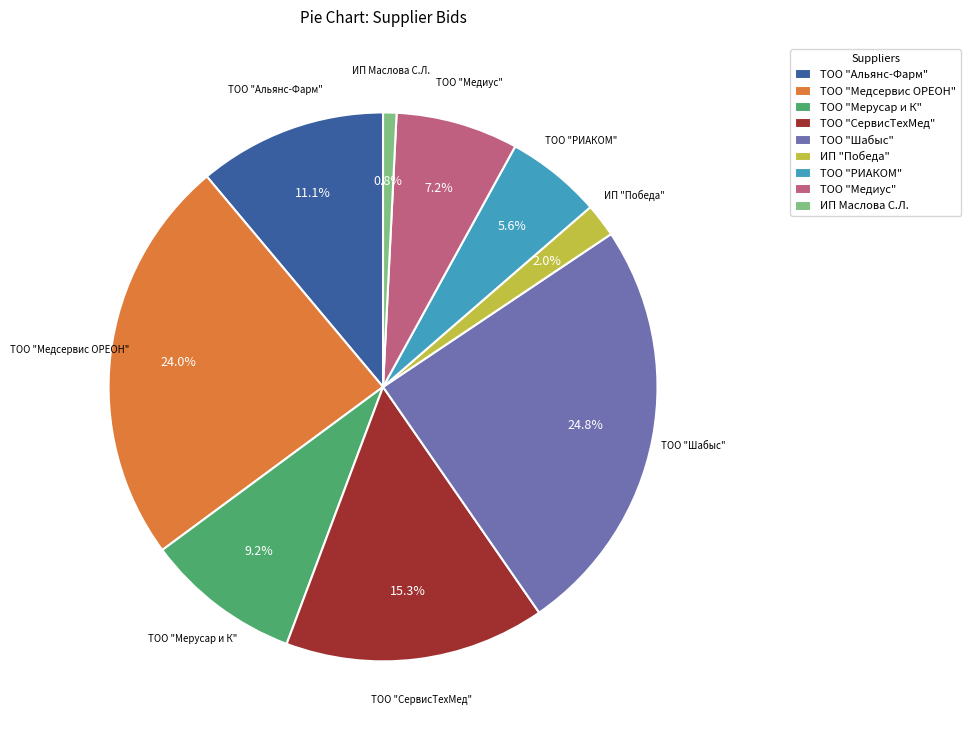

The ТОО "Медиус" slice represents 19% of the pie. True or false?

False